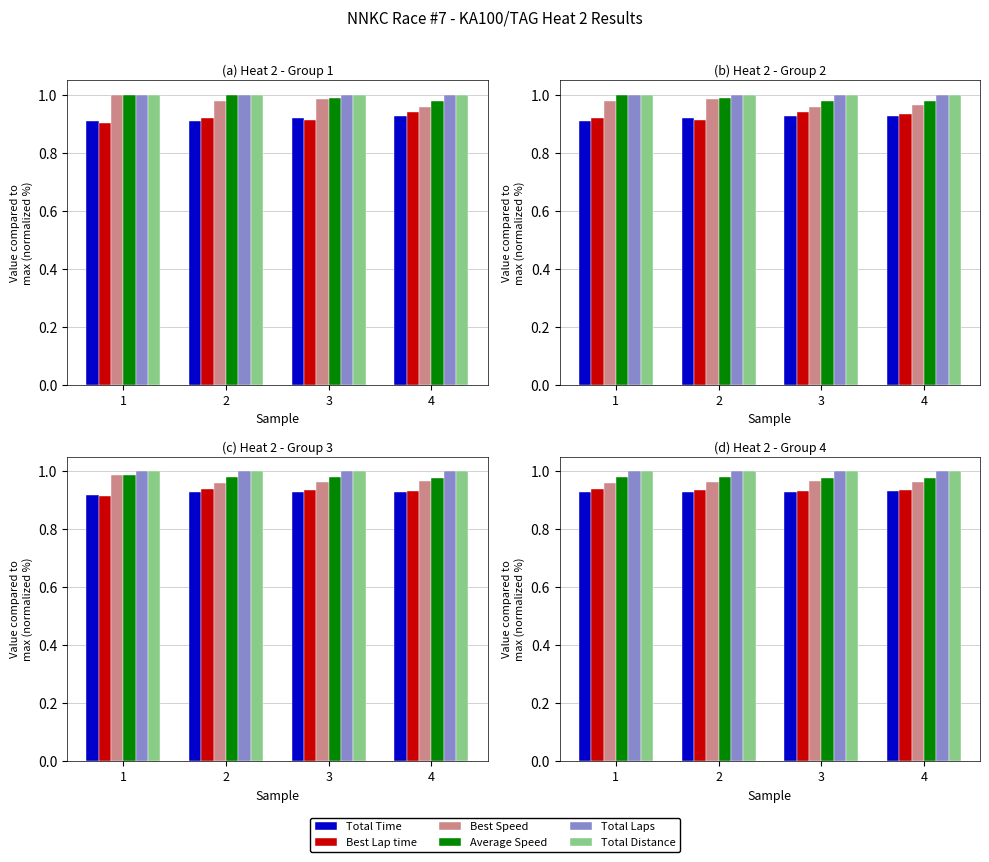

Reading right to left, transcribe all the data shown in this chart.

Total Time: 0.9	0.9	0.9	0.9
Best Lap time: 0.9	0.9	0.9	0.9
Best Speed: 1.0	1.0	1.0	1.0
Average Speed: 1.0	1.0	1.0	1.0
Total Laps: 1.0	1.0	1.0	1.0
Total Distance: 1.0	1.0	1.0	1.0